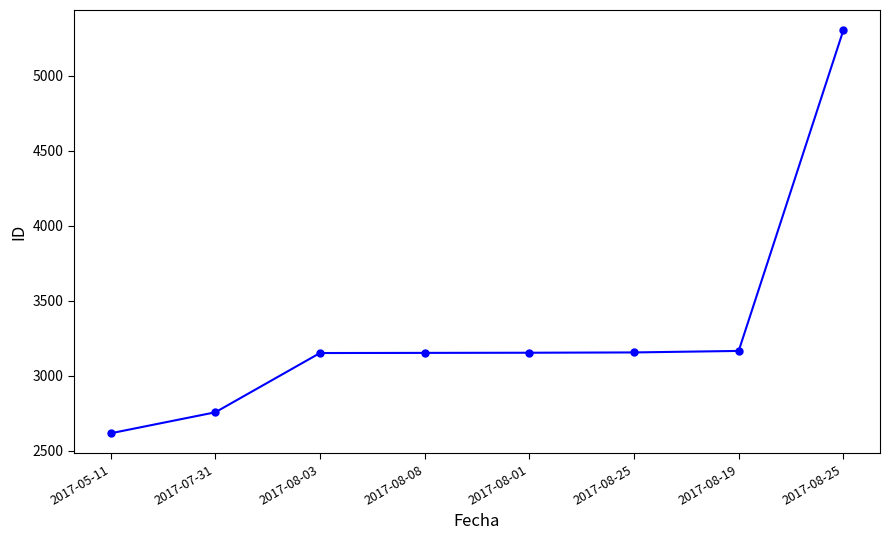

Is it true that the value at 2017-08-19 is 4141?

False